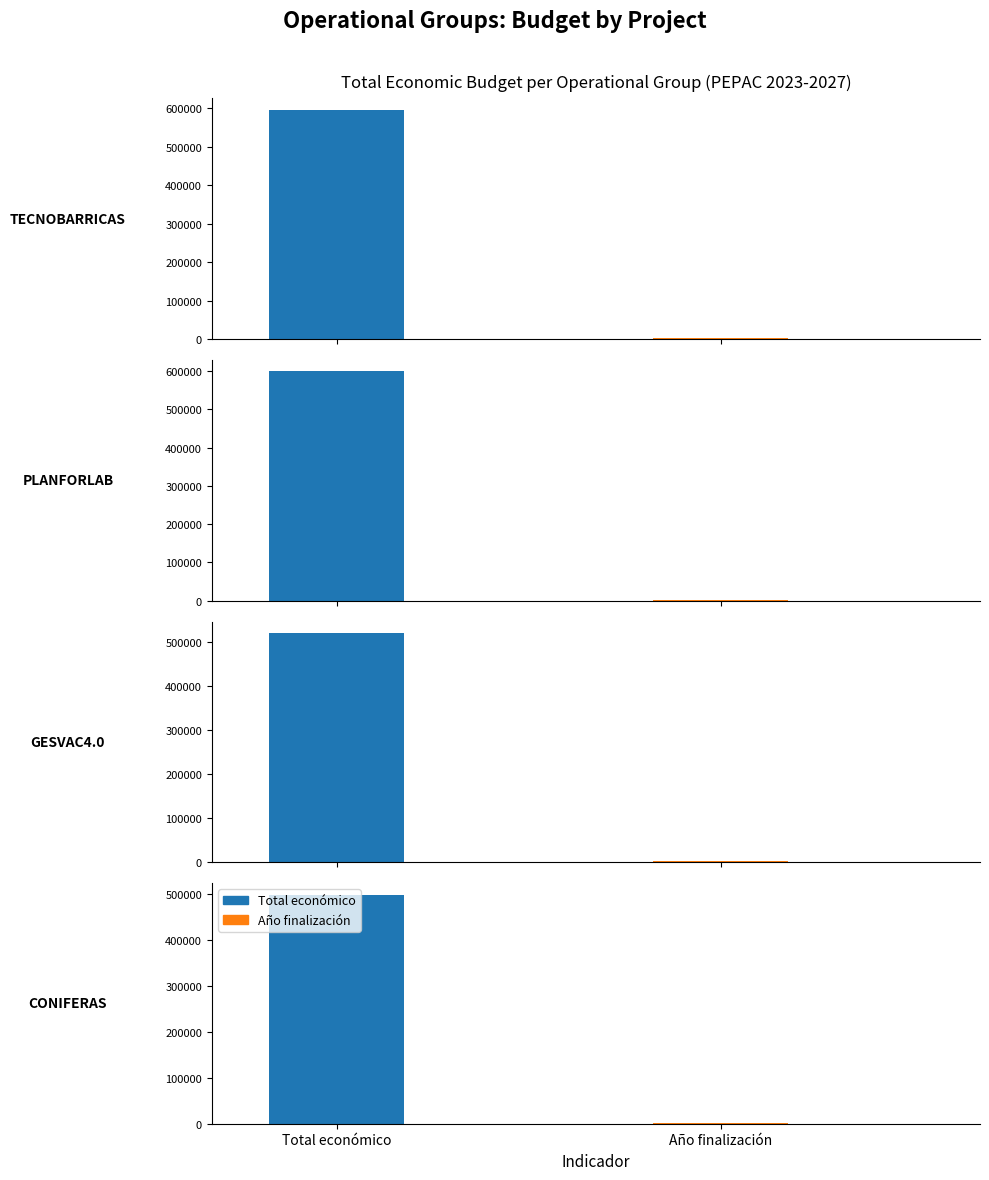

What value does the Total económico series have at CONIFERAS?

499059